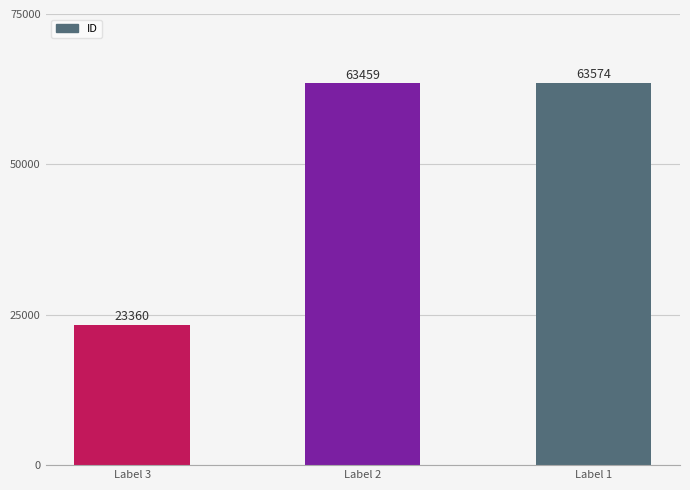

How many series are shown in this chart?

1